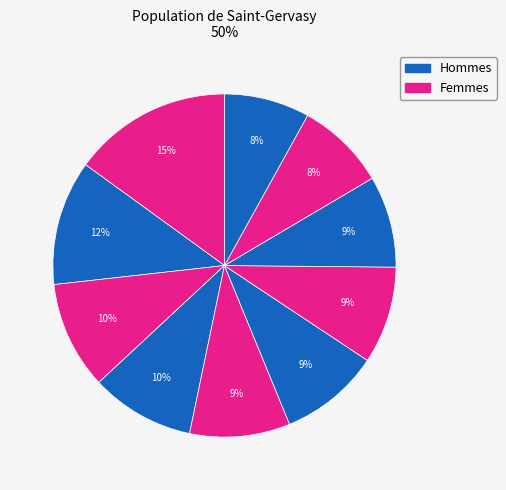

How many segments does this pie chart have?

10